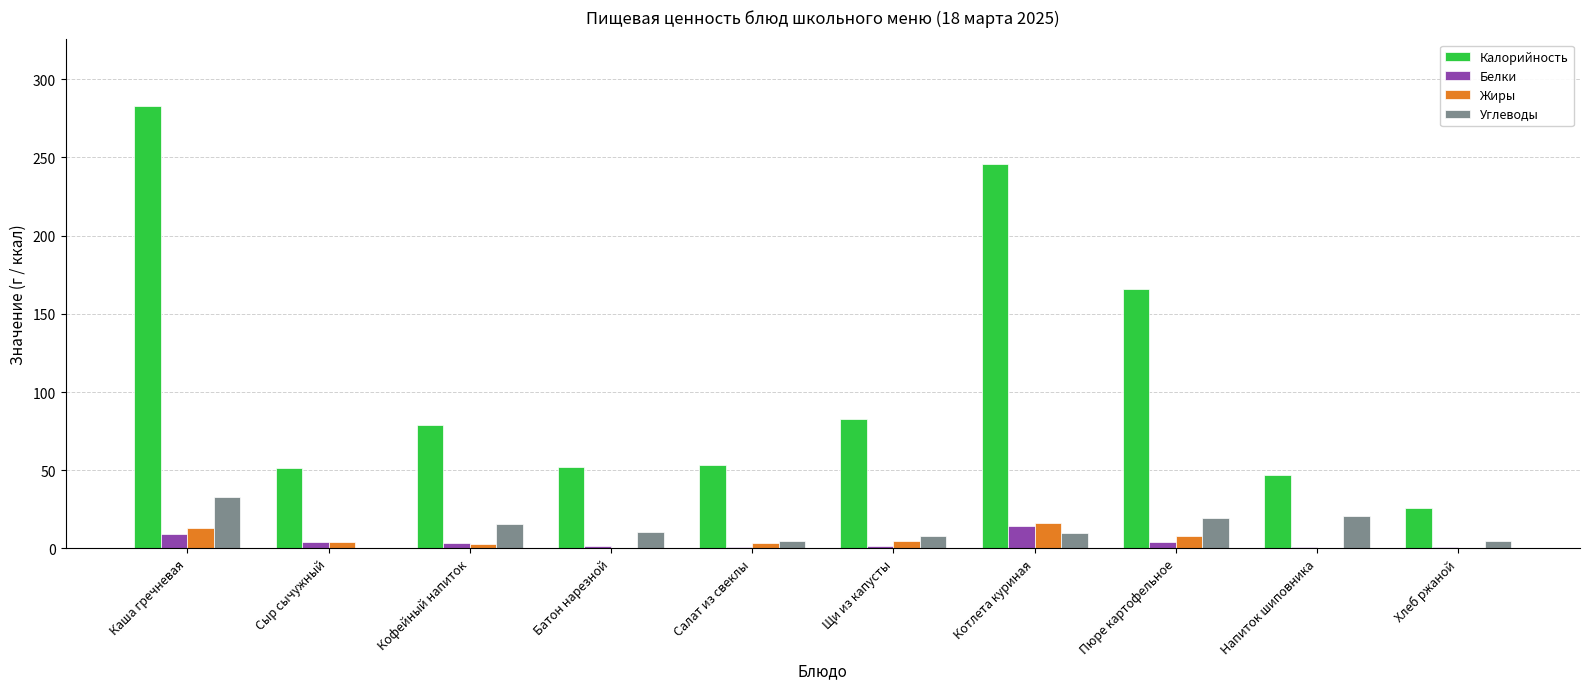

How many groups of bars are there?

10